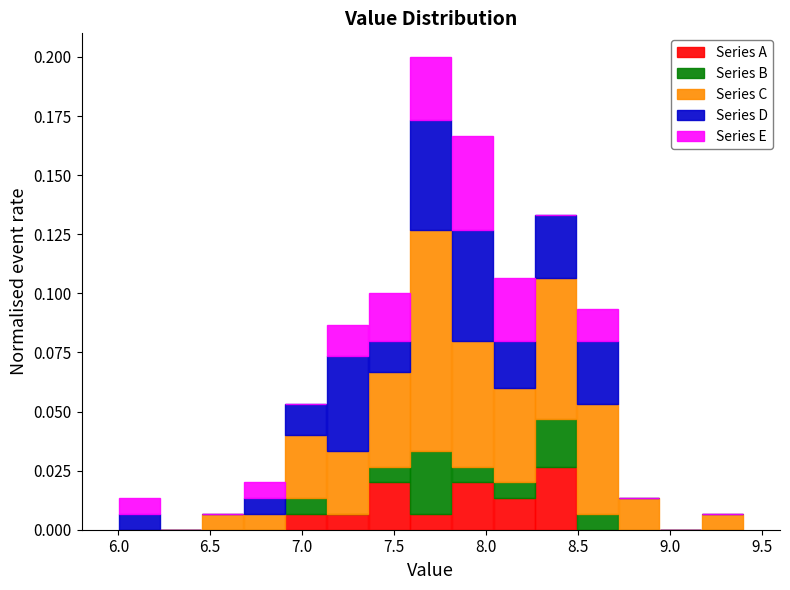

Reading left to right, list every stacked bar in this chart as the range it spans on the x-axis followed by its total height. Neither the bar edges nor the heights are printed on the chart, so give them approximately, as read against the axes.

6.00 to 6.25: 0.015
6.25 to 6.45: 0
6.45 to 6.70: 0.005
6.70 to 6.90: 0.020
6.90 to 7.15: 0.055
7.15 to 7.35: 0.085
7.35 to 7.60: 0.100
7.60 to 7.80: 0.200
7.80 to 8.05: 0.165
8.05 to 8.25: 0.105
8.25 to 8.50: 0.135
8.50 to 8.70: 0.095
8.70 to 8.95: 0.015
8.95 to 9.15: 0
9.15 to 9.40: 0.005